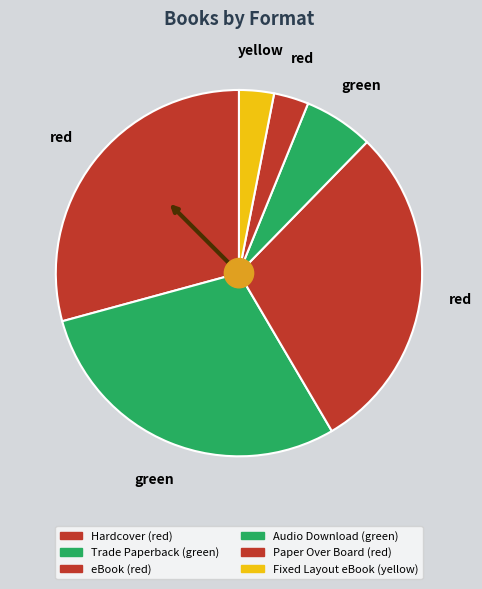

Is Paper Over Board the majority of the pie?

No